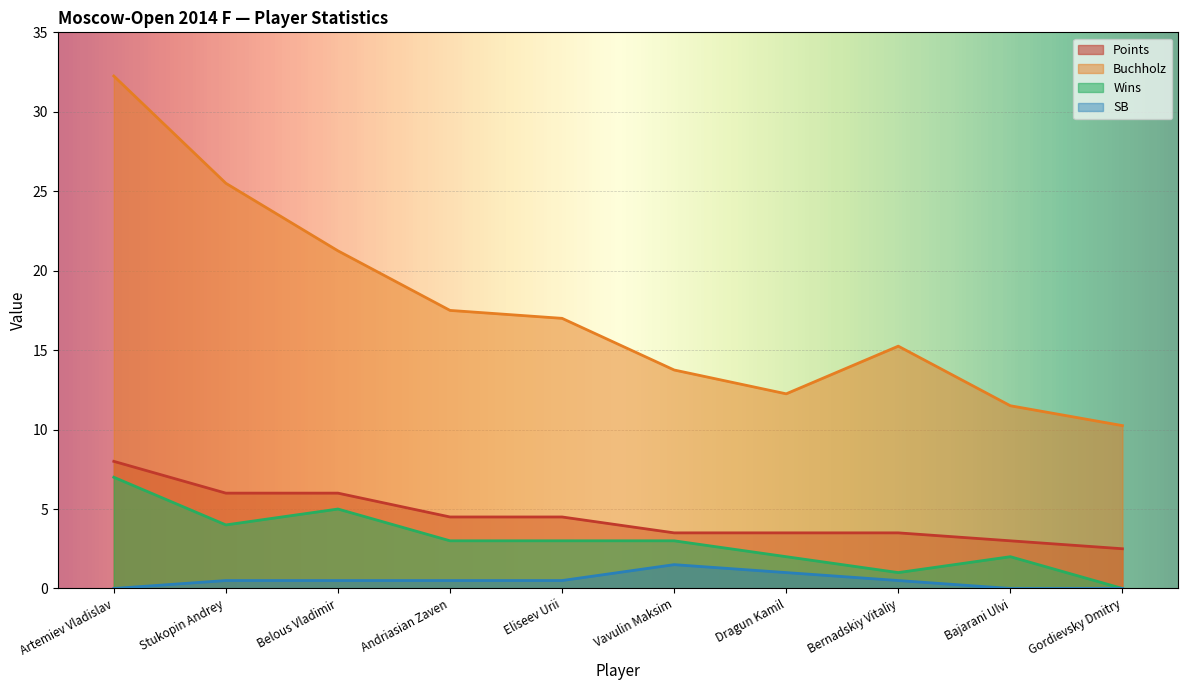

At which label does Wins first exceed 3?

Artemiev Vladislav